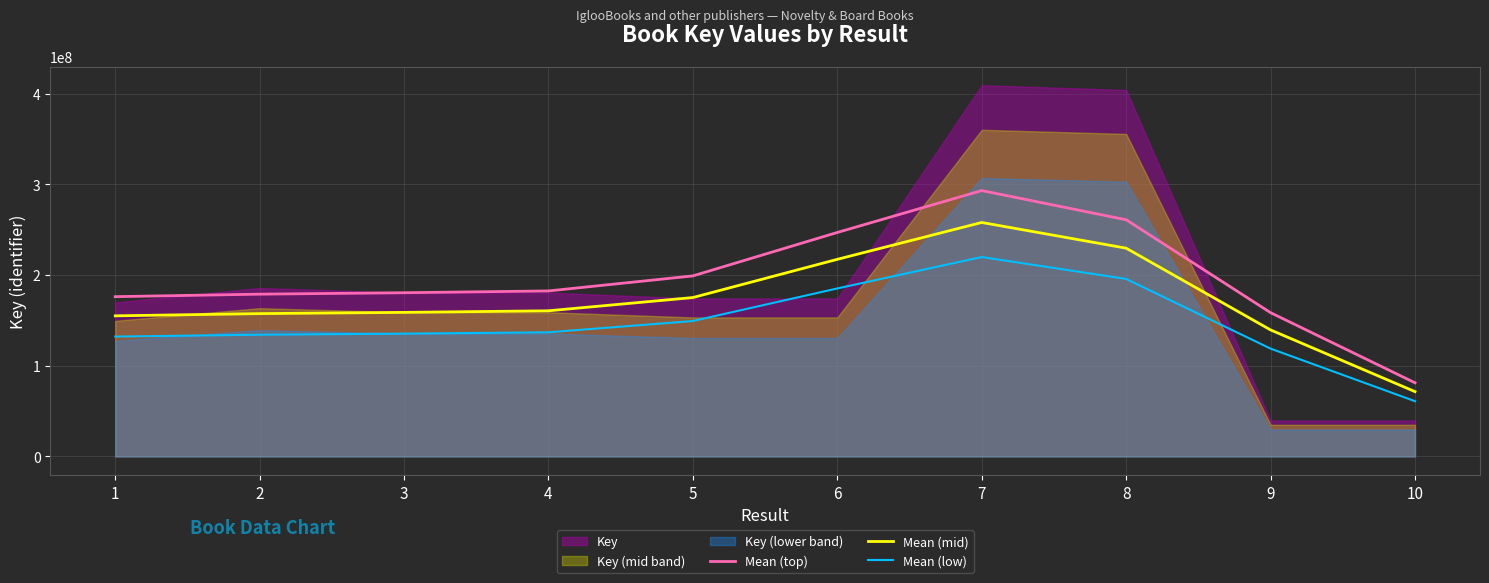

What is the difference between the second highest and minimum values in the Mean (low) series?

134828593.5